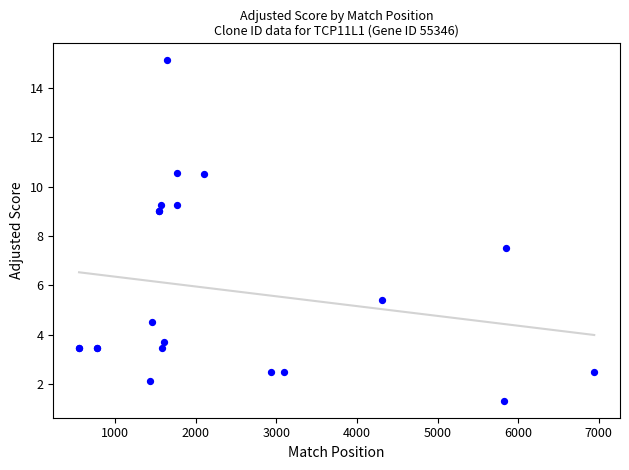

What Y value in the scatter plot is closest to 8?

7.5